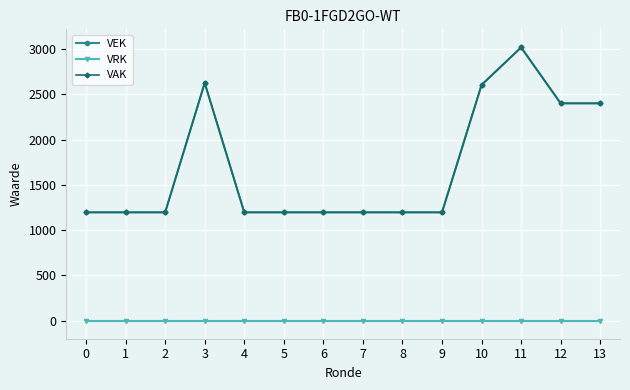

True or false: VEK and VRK intersect in this chart.

False